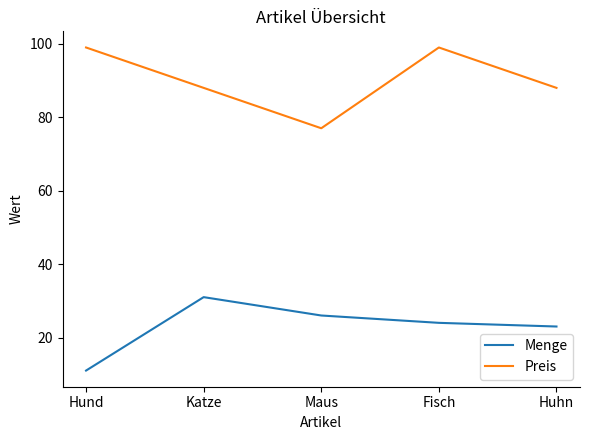

Which series has the largest range (max minus min)?

Preis